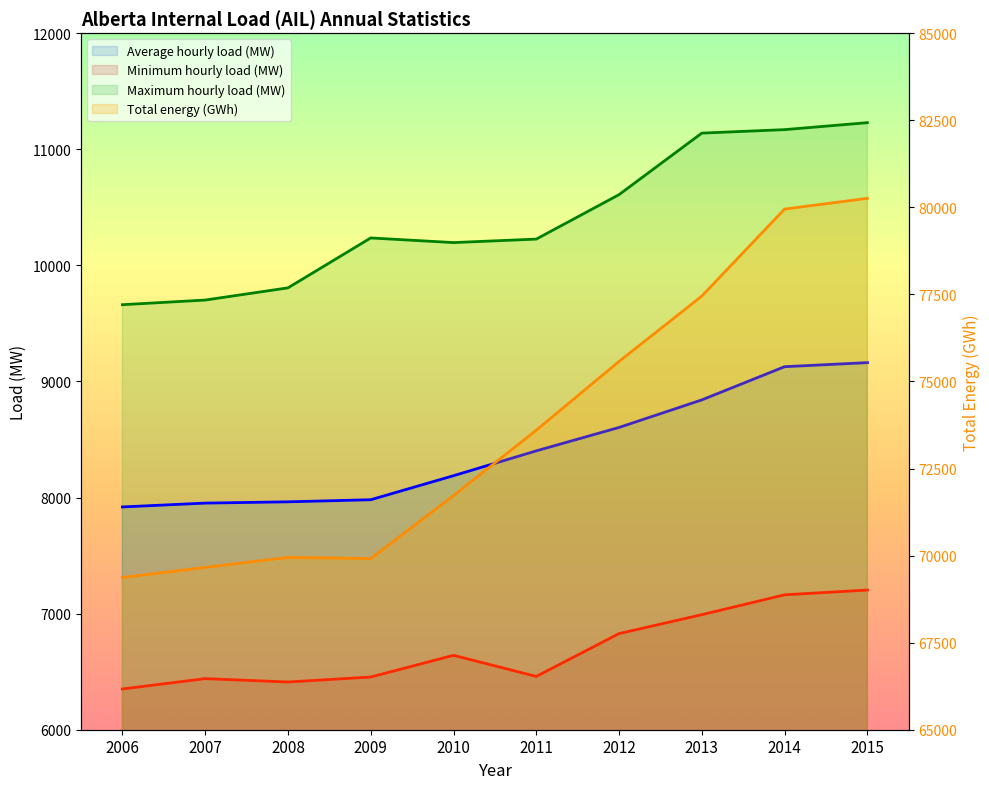

At which label does Minimum hourly load (MW) reach its minimum?

2006